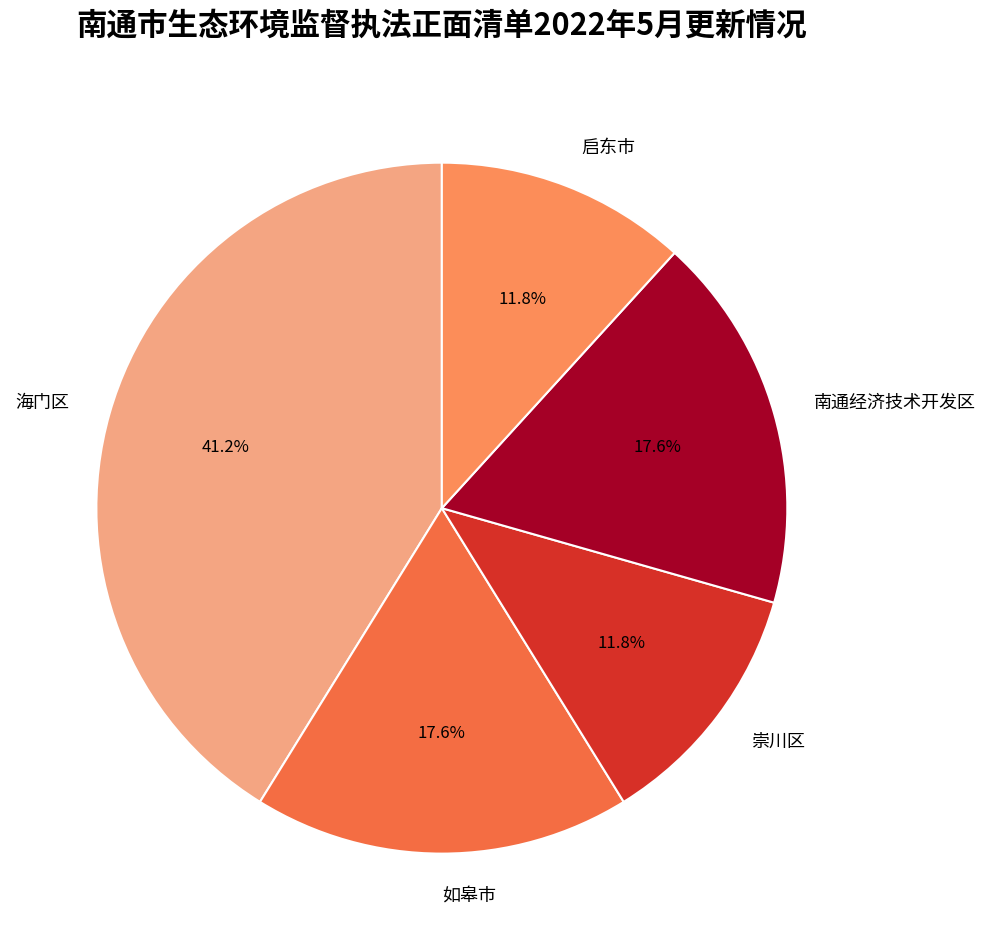

How many segments does this pie chart have?

5